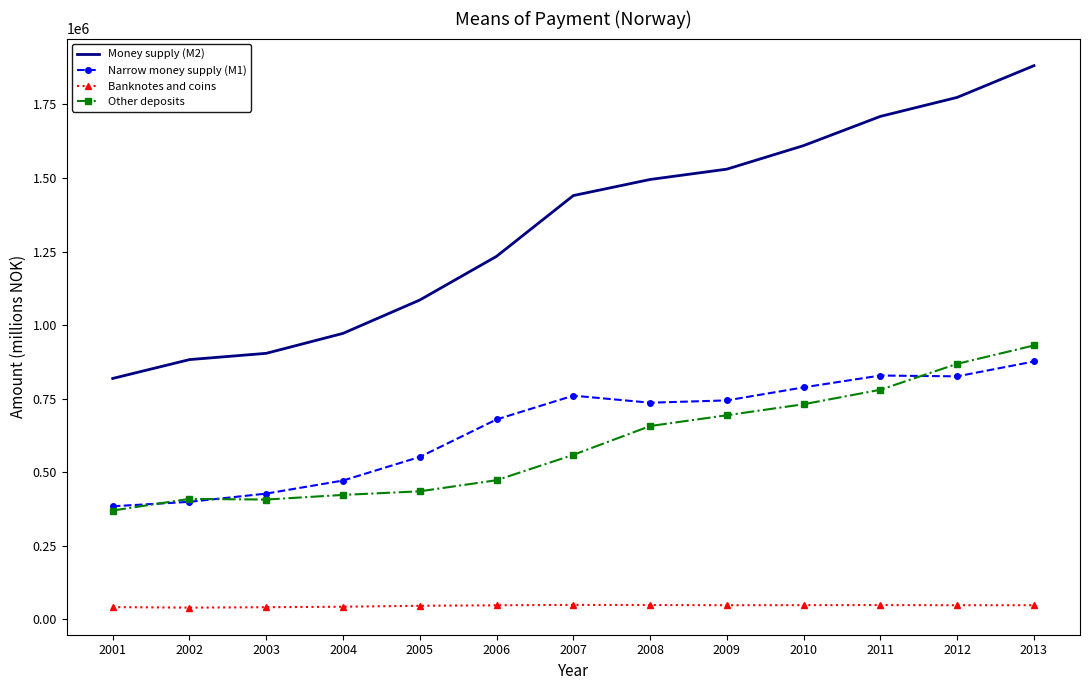

At 2005, list the series in order from smallest to largest.

Banknotes and coins, Other deposits, Narrow money supply (M1), Money supply (M2)